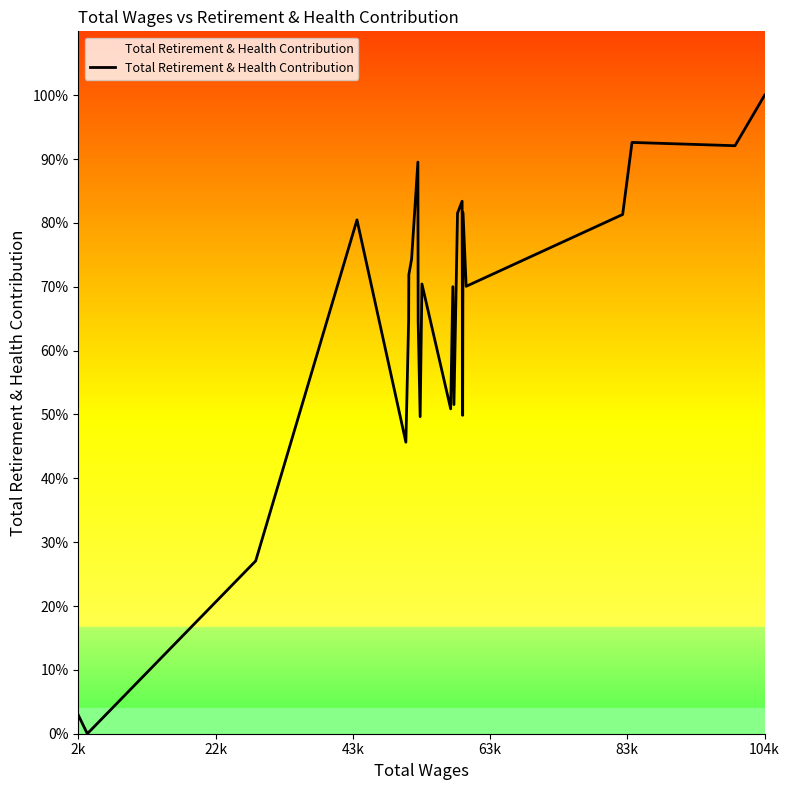

Does the chart display data point markers on the line(s)?

No